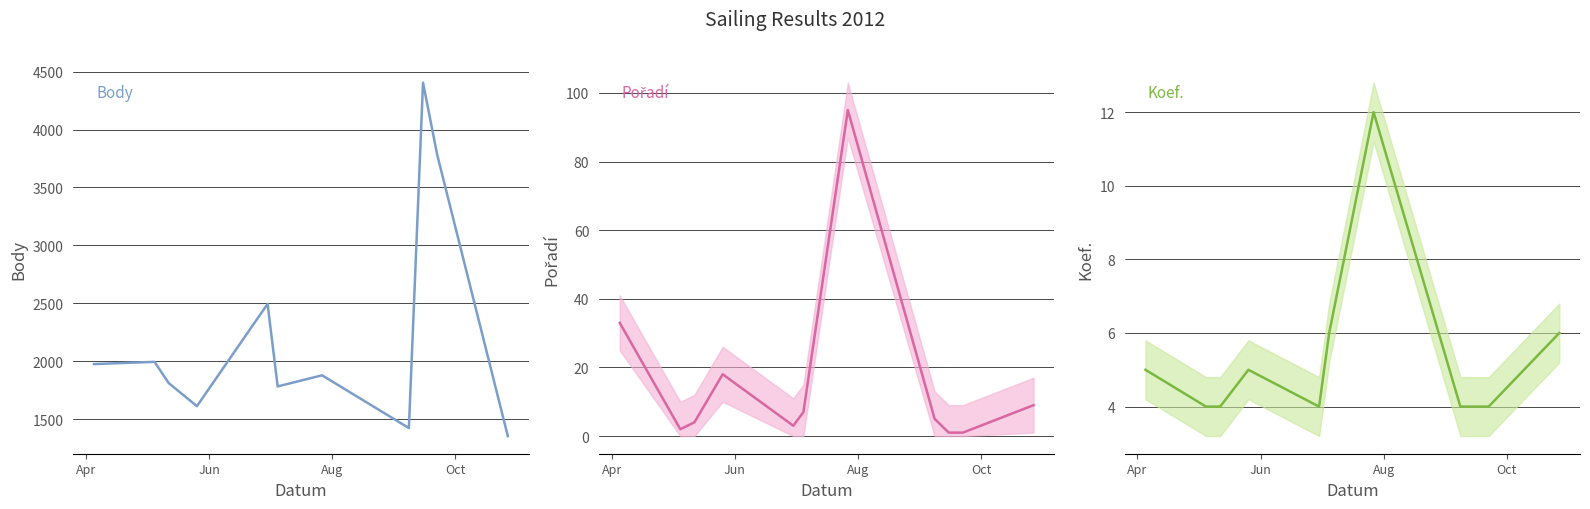

True or false: Pořadí and Body intersect in this chart.

False